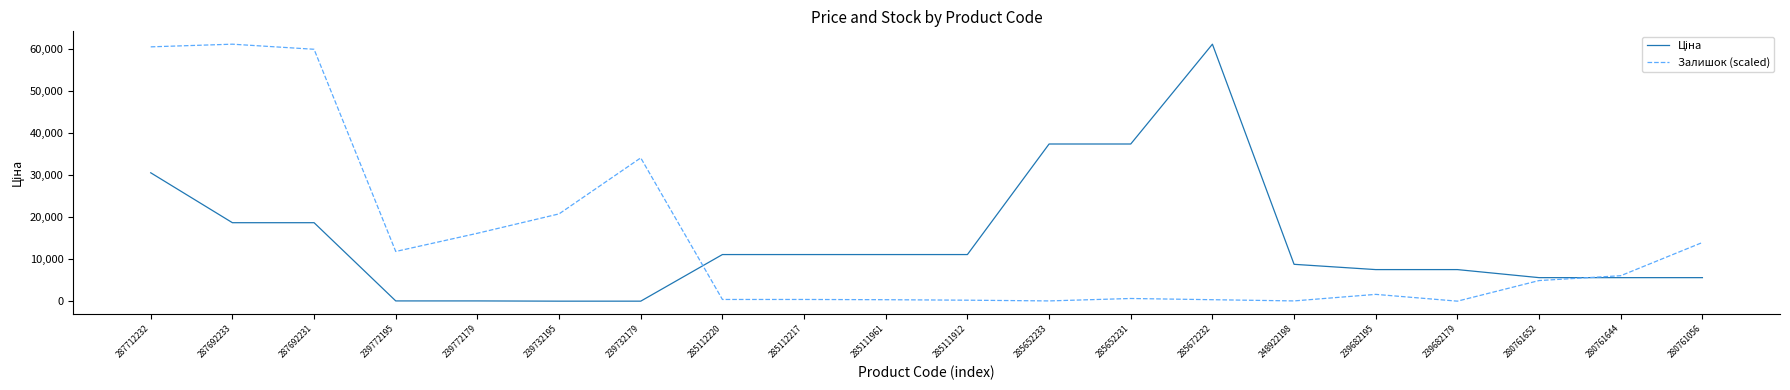

How many series are shown in this chart?

2